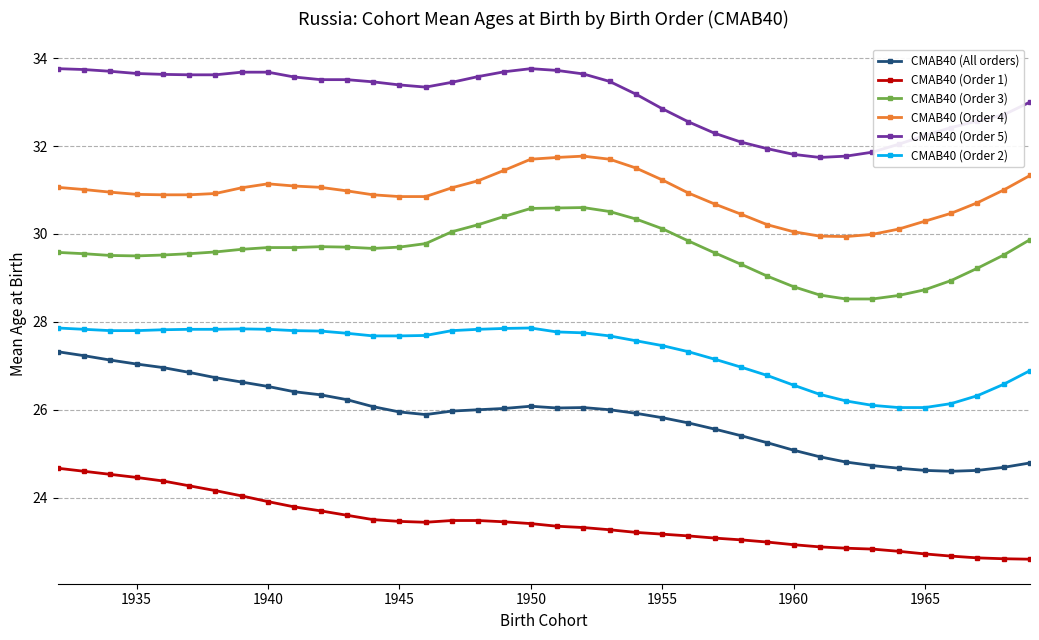

What is the value of the CMAB40 (Order 5) point at the 35th from the left?

32.4